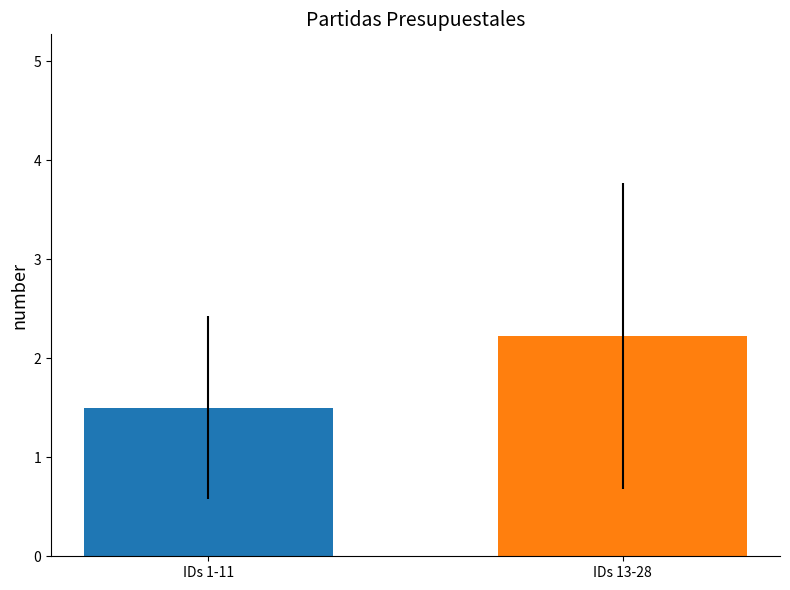

List the labels in order of value, largest first.

IDs 13-28, IDs 1-11